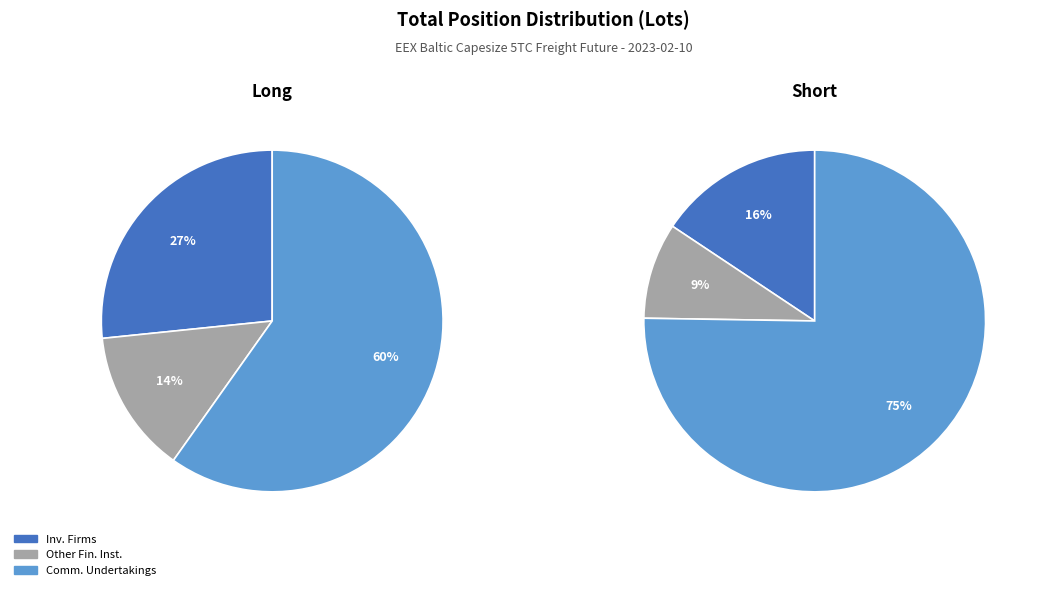

Rank the categories by Short value from lowest to highest.

Other Financial Institutions, Investment Firms or credit institutions, Commercial Undertakings